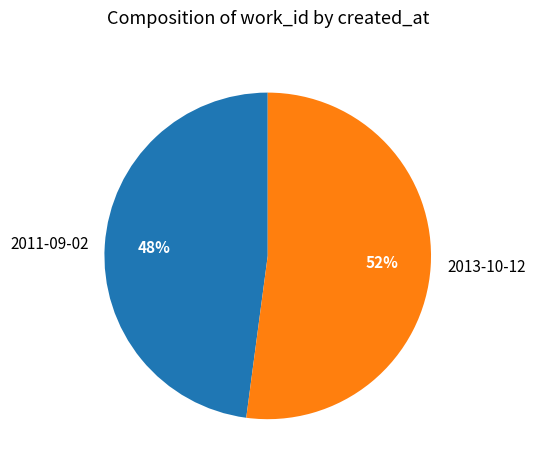

Rank the categories by value from lowest to highest.

2011-09-02, 2013-10-12